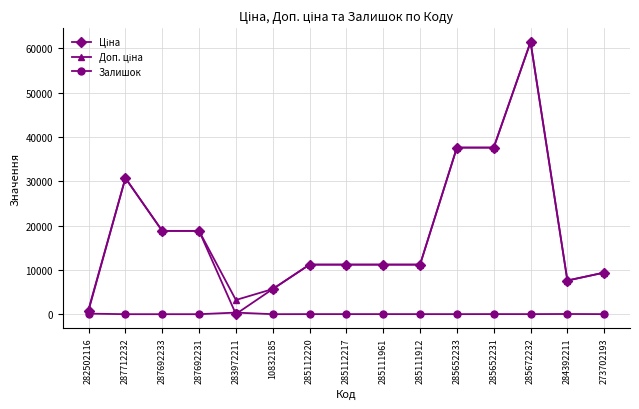

At how many categories does at least one series exceed 26587?

4